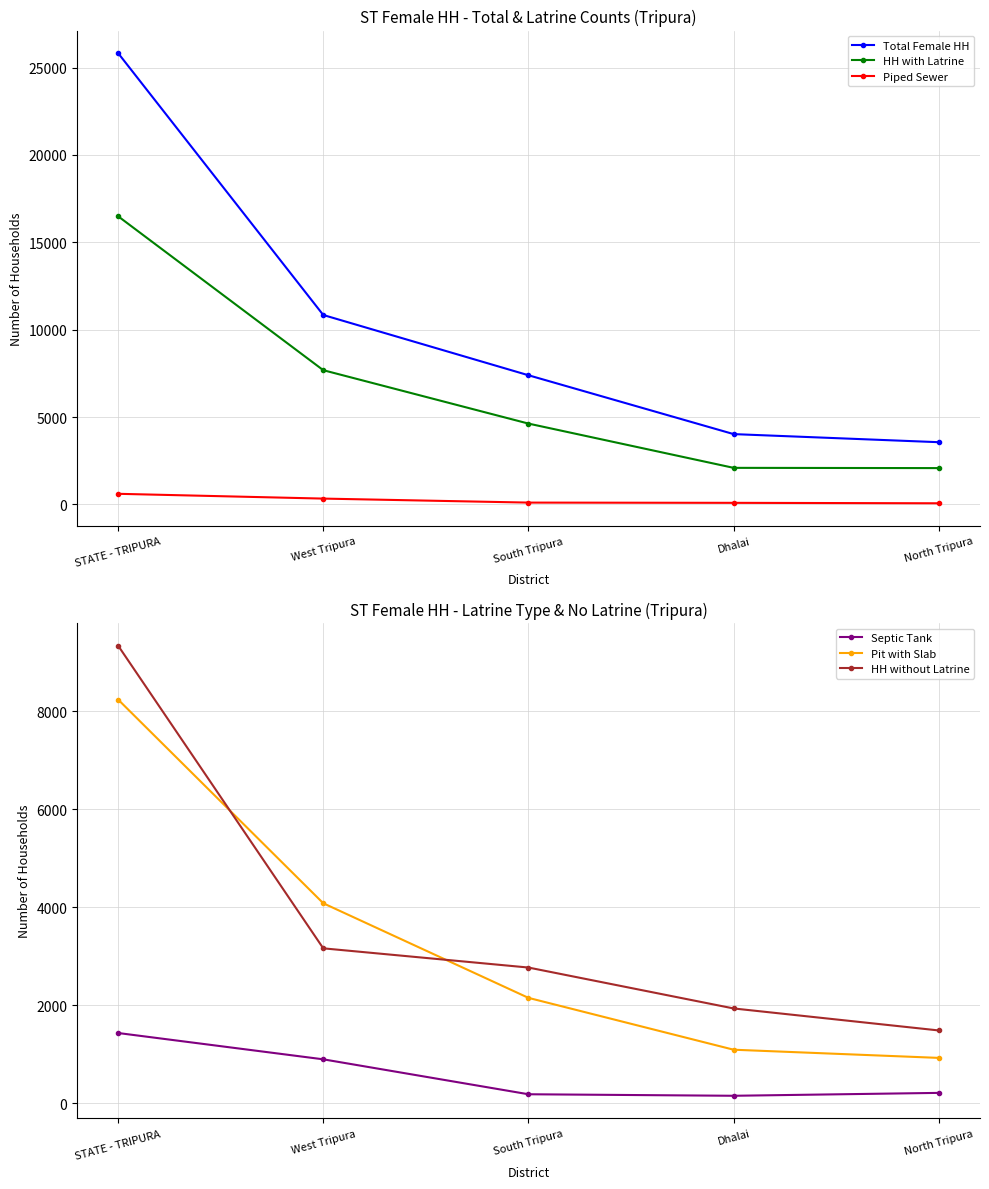

Which series has the largest total across all categories?

Total Female HH